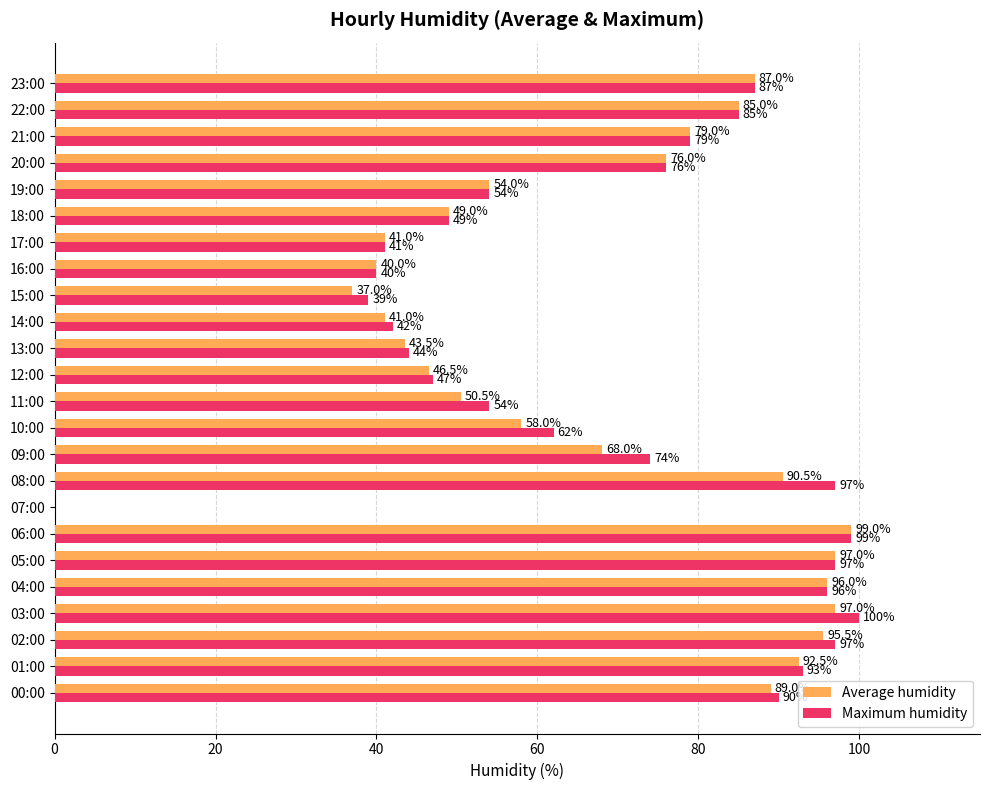

Between 02:00 and 11:00, which series saw the biggest shift?

Average humidity